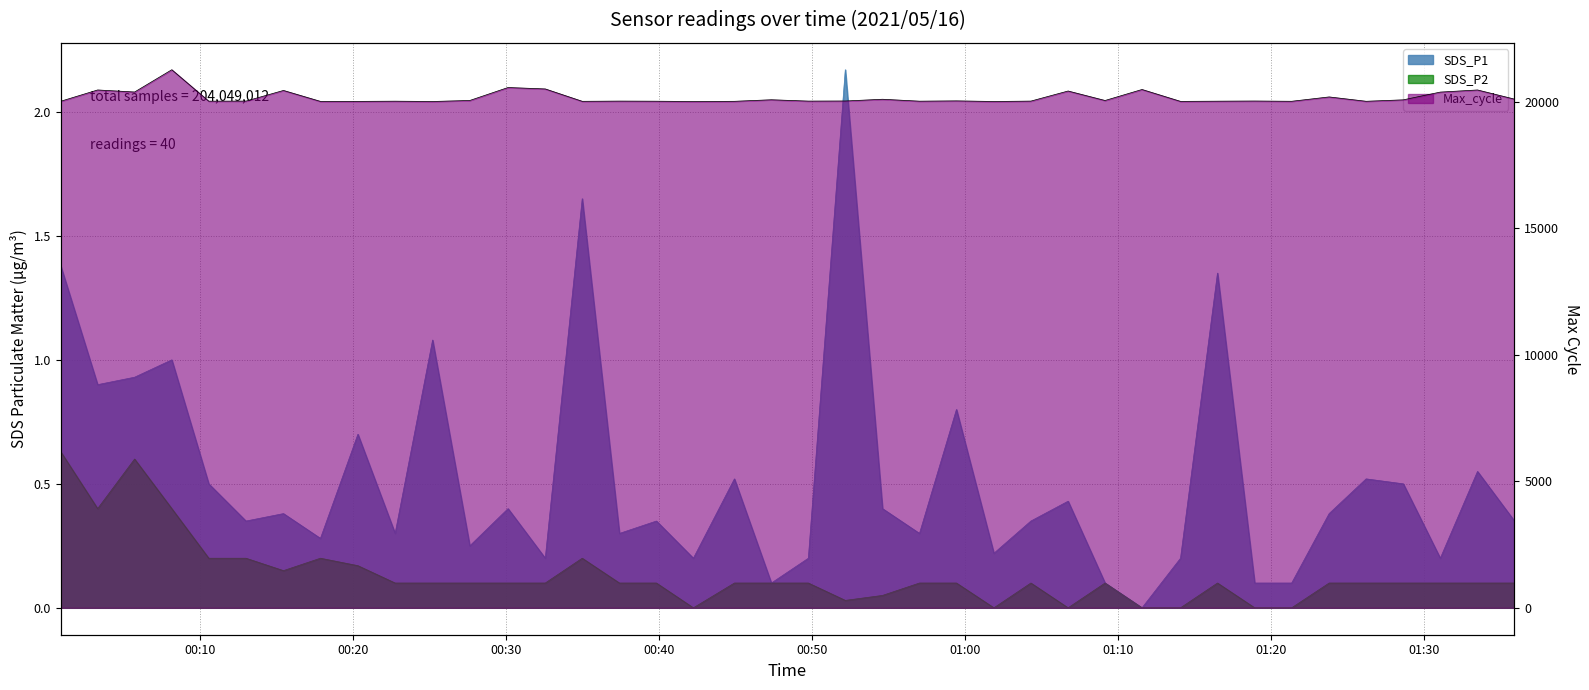

Reading left to right, transcribe all the data shown in this chart.

SDS_P1: 1.4	0.9	0.9	1.0	0.5	0.3	0.4	0.3	0.7	0.3	1.1	0.2	0.4	0.2	1.6	0.3	0.3	0.2	0.5	0.1	0.2	2.2	0.4	0.3	0.8	0.2	0.3	0.4	0.1	0.0	0.2	1.4	0.1	0.1	0.4	0.5	0.5	0.2	0.6	0.3
SDS_P2: 0.6	0.4	0.6	0.4	0.2	0.2	0.1	0.2	0.2	0.1	0.1	0.1	0.1	0.1	0.2	0.1	0.1	0.0	0.1	0.1	0.1	0.0	0.1	0.1	0.1	0.0	0.1	0.0	0.1	0.0	0.0	0.1	0.0	0.0	0.1	0.1	0.1	0.1	0.1	0.1
Max_cycle: 20020.0	20467.0	20386.0	21267.0	20024.0	20027.0	20448.0	20016.0	20016.0	20024.0	20012.0	20052.0	20564.0	20508.0	20019.0	20027.0	20023.0	20011.0	20019.0	20080.0	20027.0	20031.0	20100.0	20024.0	20036.0	20012.0	20027.0	20426.0	20051.0	20486.0	20016.0	20024.0	20030.0	20020.0	20192.0	20020.0	20077.0	20383.0	20467.0	20105.0